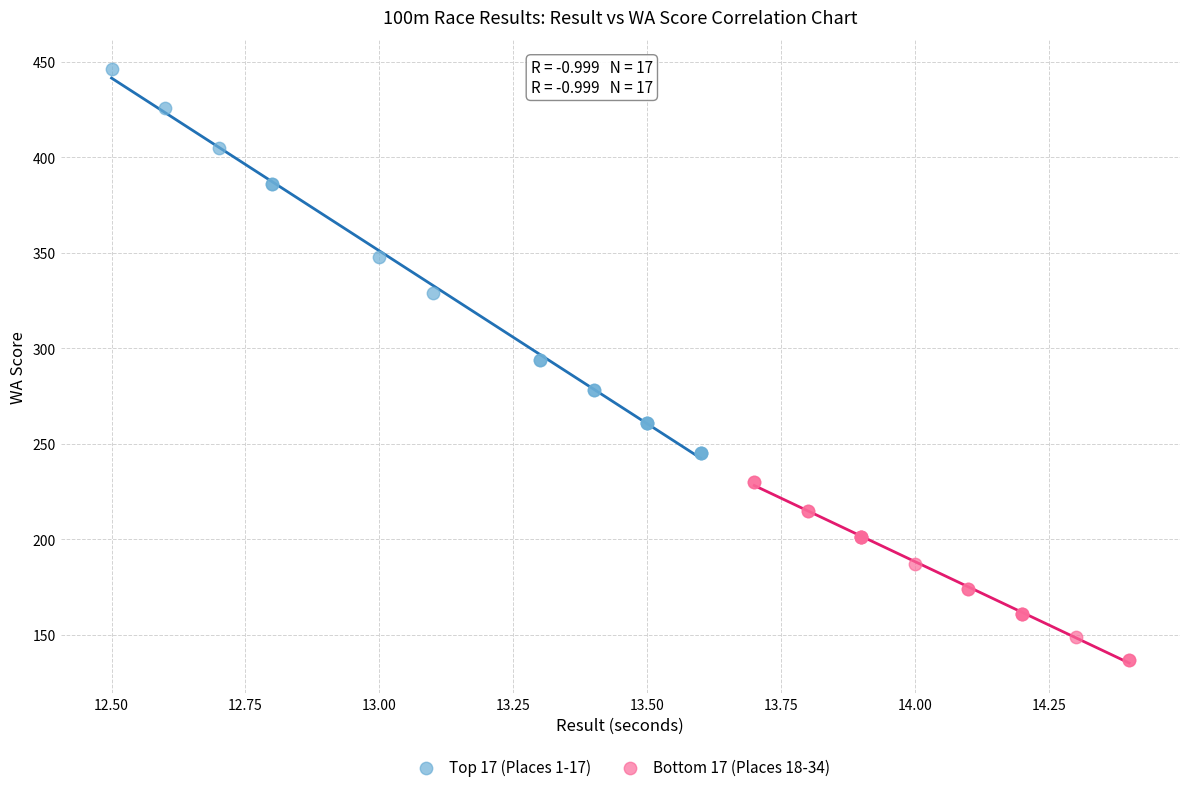

Which series contains the lowest Y value?

Bottom 17 (Places 18-34)